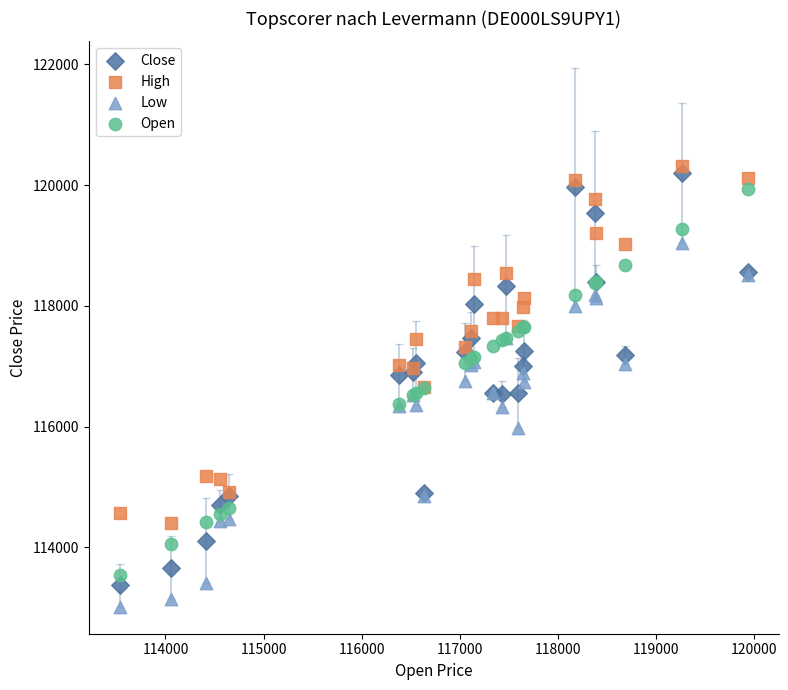

Which series has the widest spread of Y values?

Close